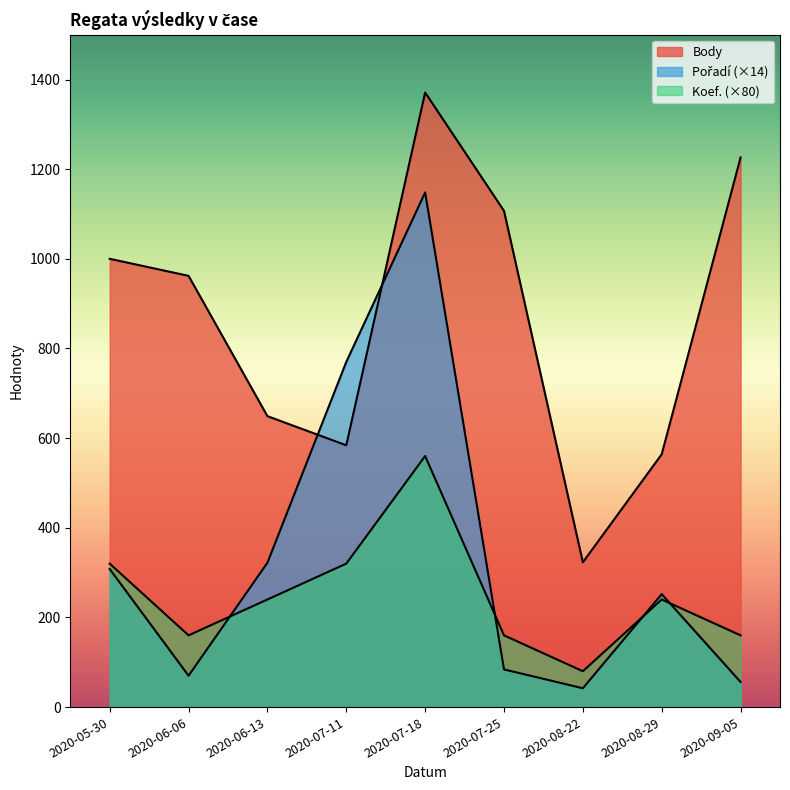

True or false: Body and Koef. intersect in this chart.

False